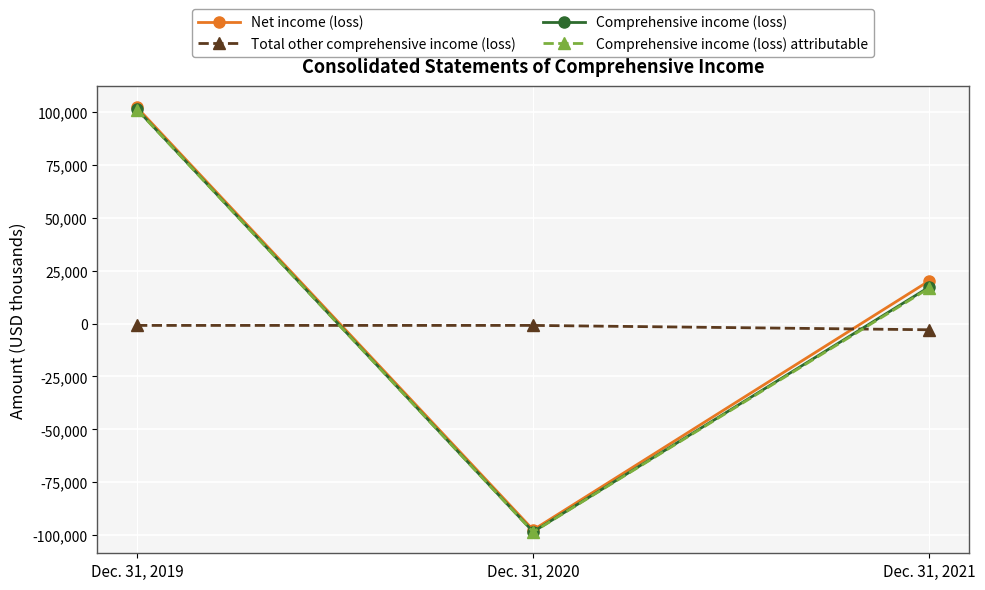

What is the maximum value for Comprehensive income (loss) attributable?

101109